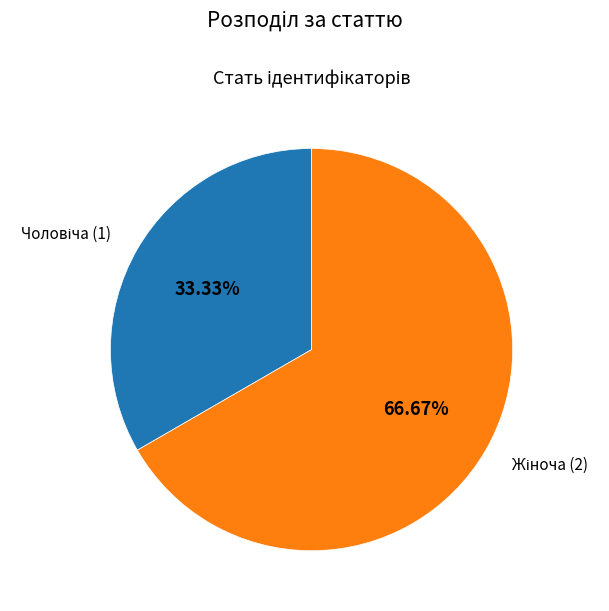

How many segments does this pie chart have?

2